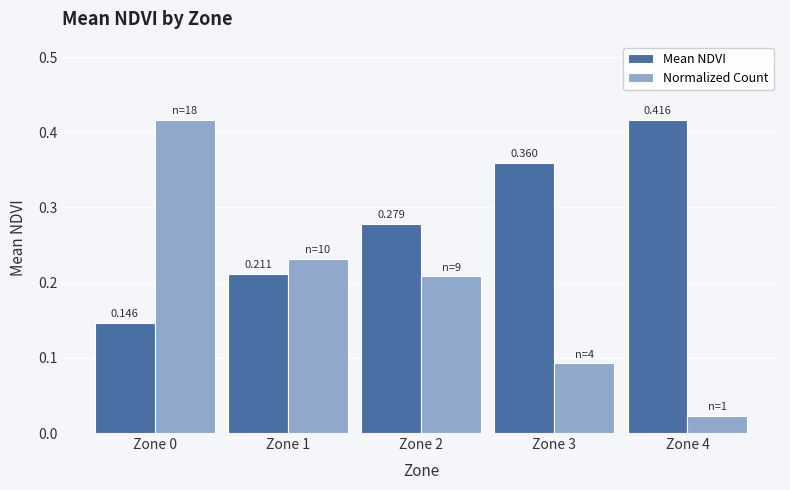

Which category has the highest value in the Mean NDVI series?

Zone 4